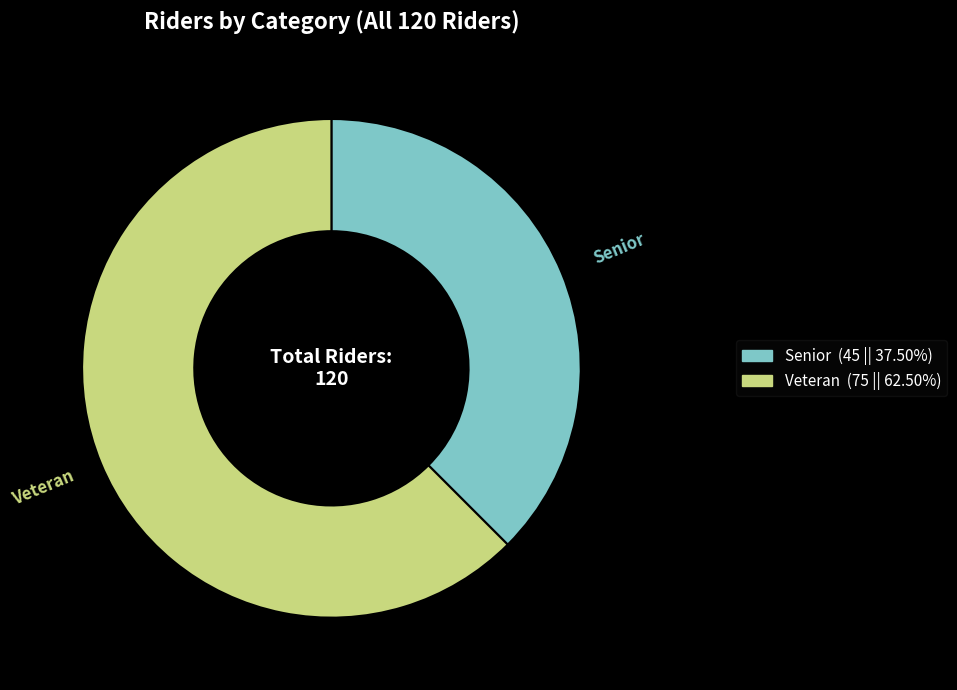

How many slices are in this pie chart?

2